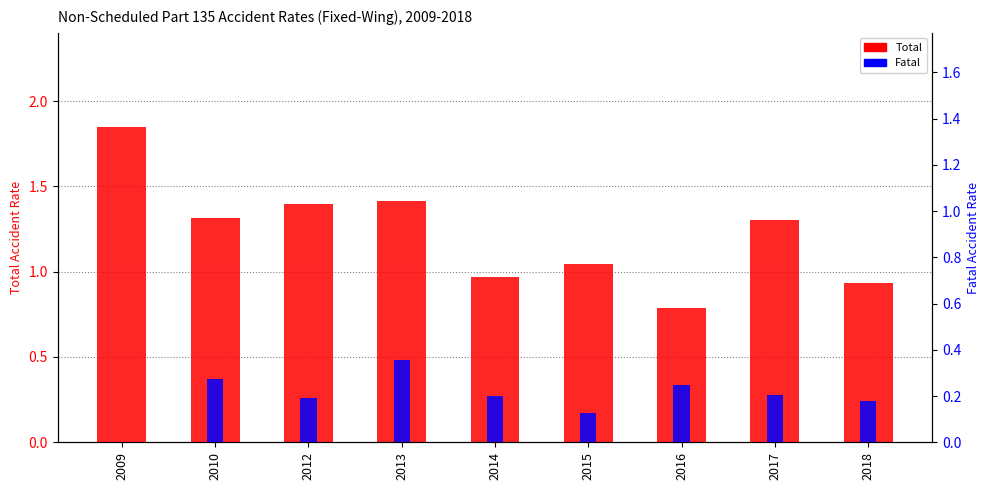

What is the difference between the maximum and minimum values in the Fatal series?

0.4